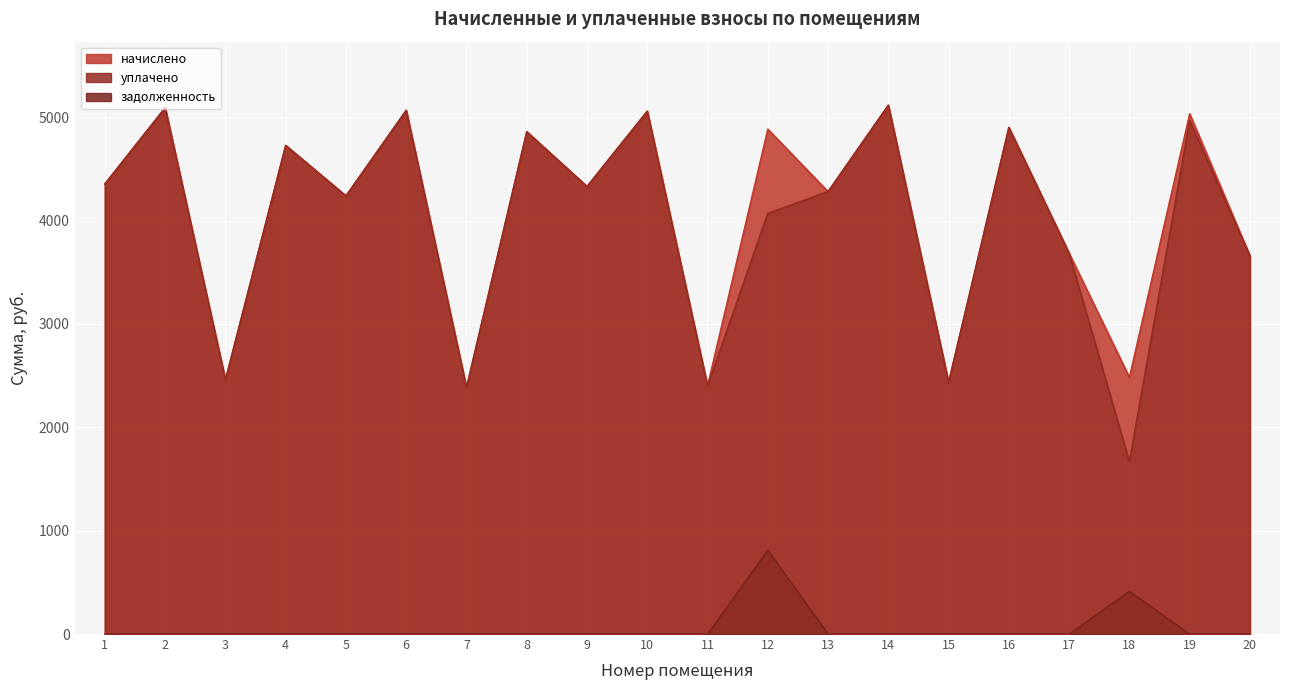

Reading left to right, extract all data points from this chart.

начислено: 4355.3	5092.2	2459.2	4727.9	4239.4	5067.4	2384.6	4860.4	4330.4	5059.1	2401.2	4885.2	4280.8	5117.0	2434.3	4901.8	3684.6	2484.0	5034.2	3659.8
уплачено: 4355.3	5092.2	2459.2	4727.9	4239.4	5067.4	2384.6	4860.4	4330.4	5059.1	2401.2	4071.1	4280.8	5117.0	2434.3	4901.8	3684.6	1668.9	4969.1	3659.8
задолженность: 0.0	0.0	0.0	0.0	0.0	0.0	0.0	0.0	0.0	0.0	0.0	812.2	0.0	0.0	0.0	0.0	0.0	414.0	0.0	0.0